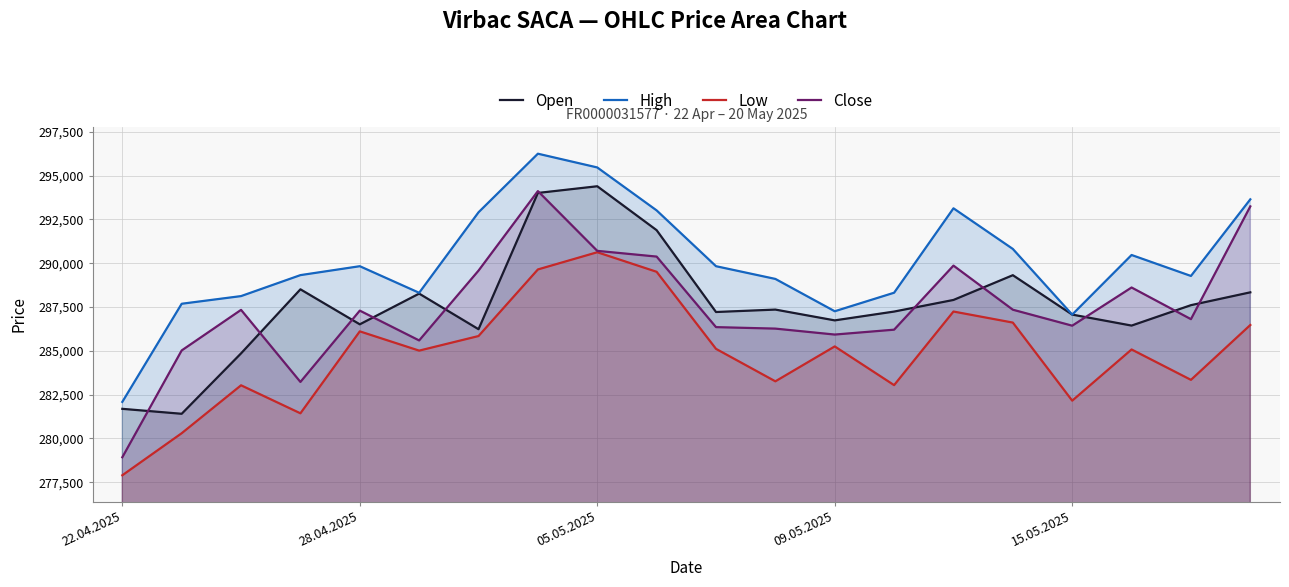

Read the Open value at 13.

287240